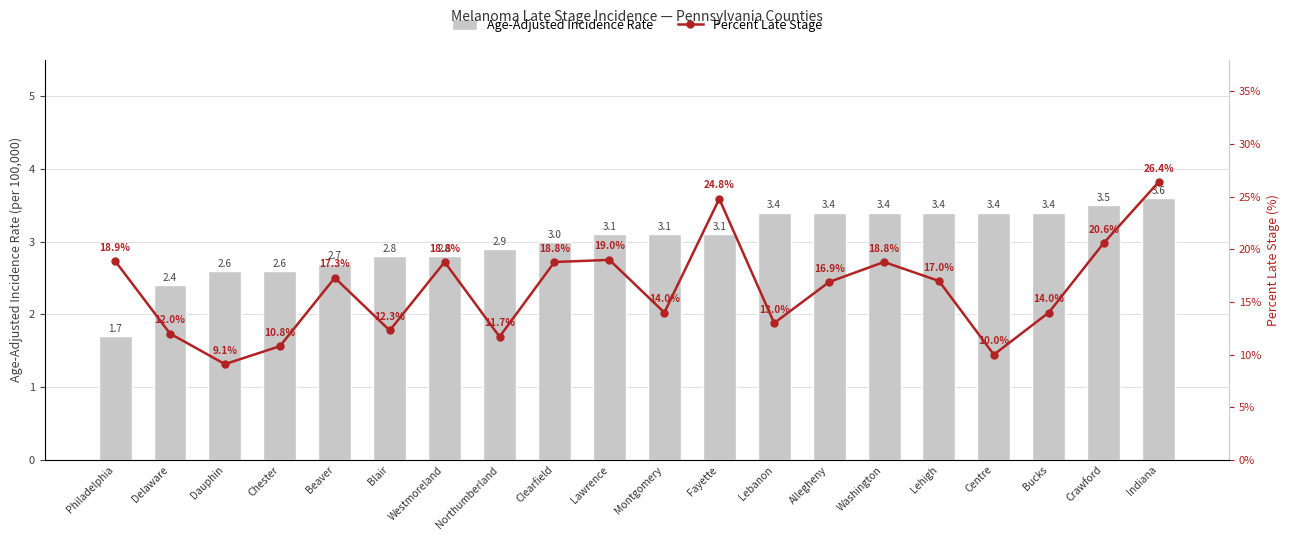

Rank the series by their maximum value, from lowest to highest.

Age-Adjusted Incidence Rate, Percent Late Stage